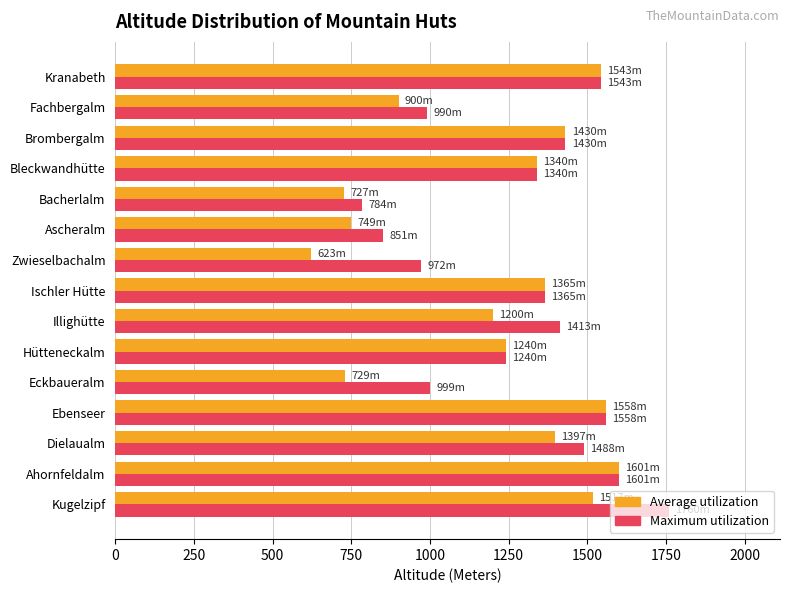

At which category does the chart reach its minimum across all series?

Zwieselbachalm